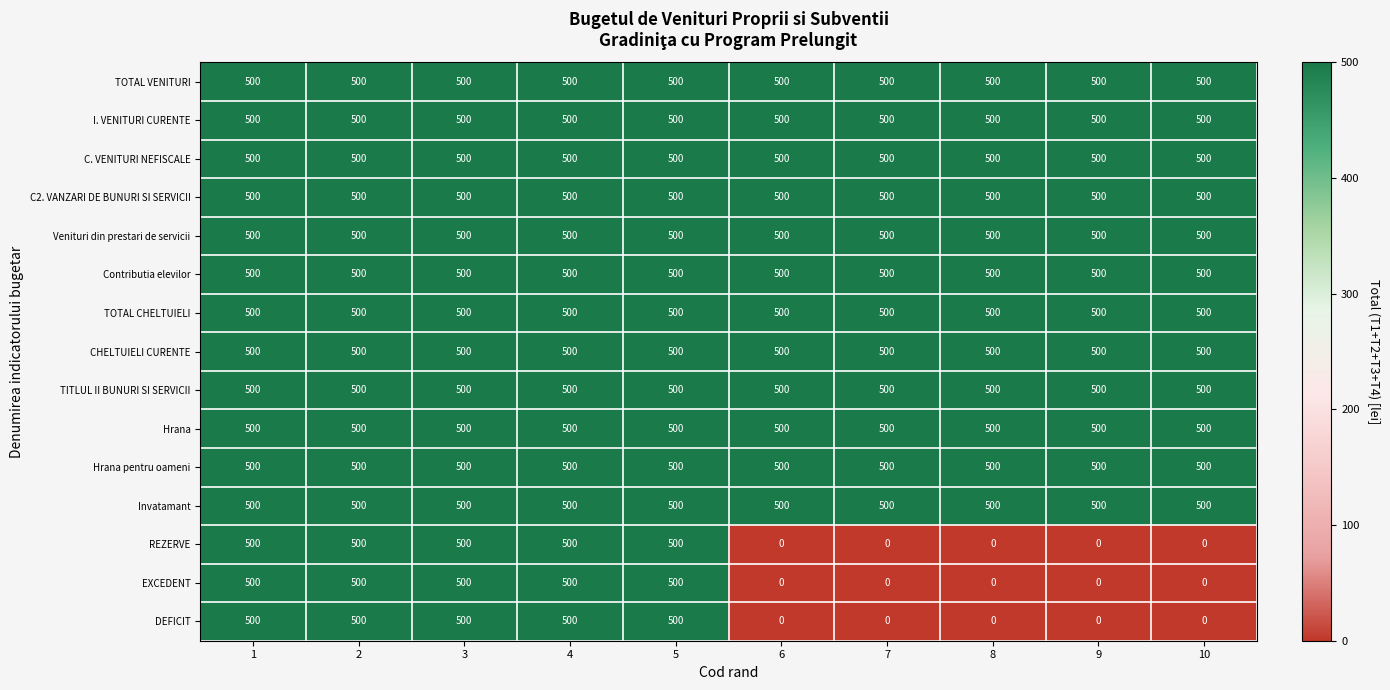

What is the total value across all series at 8?

6000